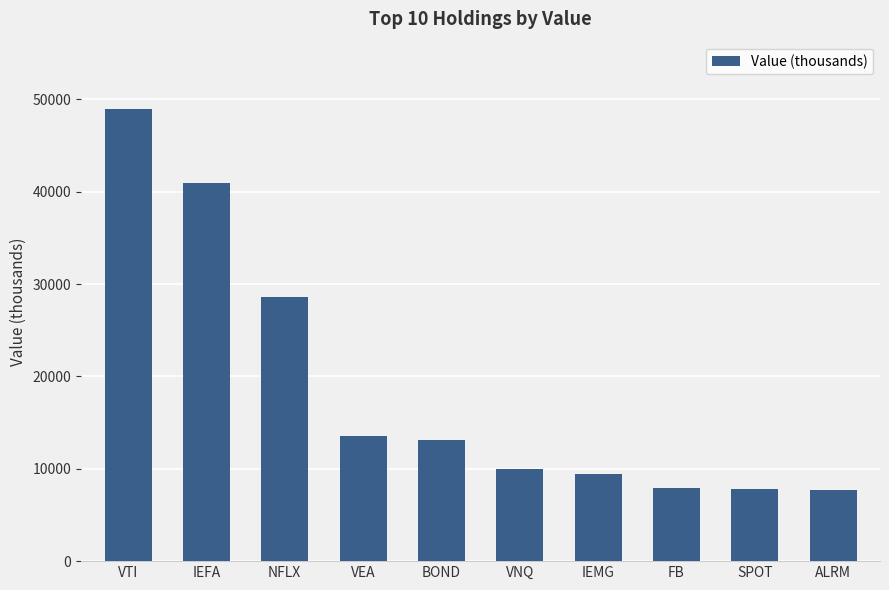

Does the chart contain any negative values?

No